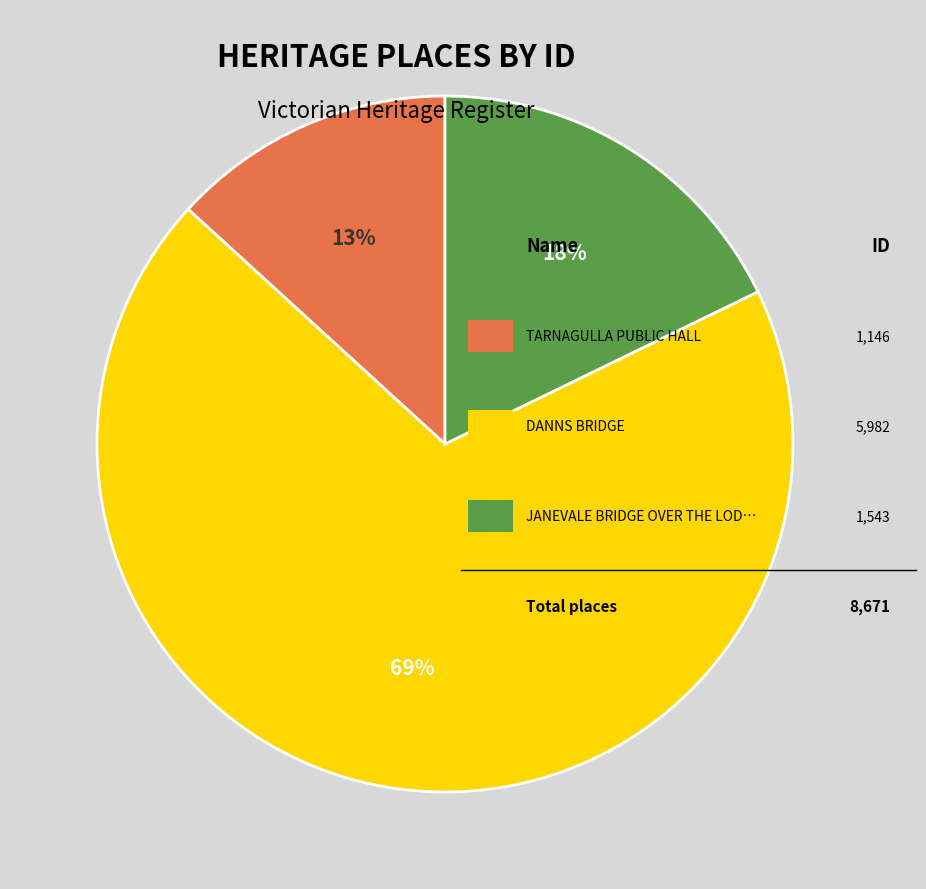

To the nearest percent, what is the difference between the largest and smallest slice percentages?

56%